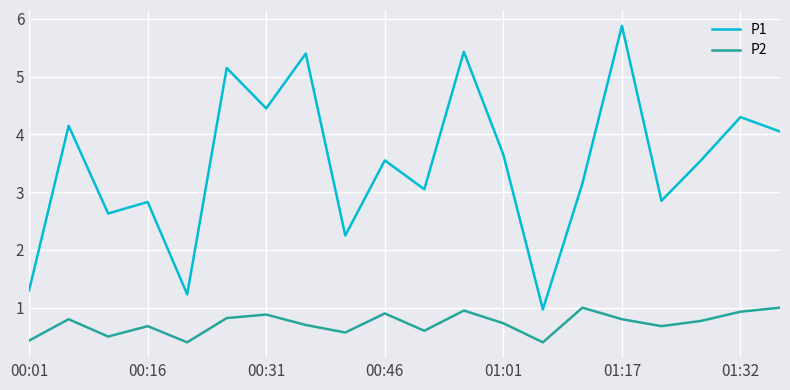

What is the difference between the maximum and minimum values in the P2 series?

0.6